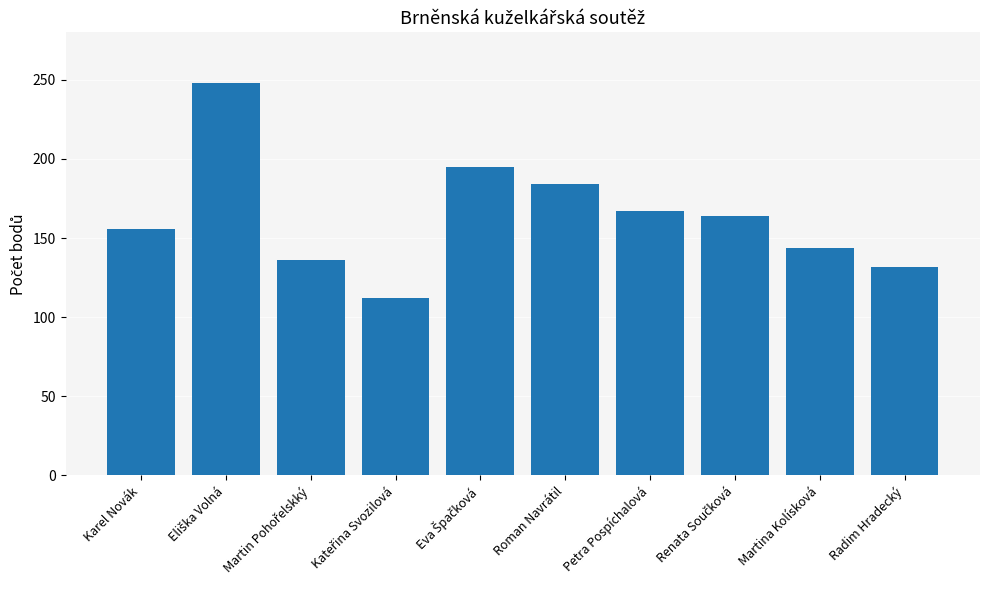

What is the value of the 7th bar from the left?

167